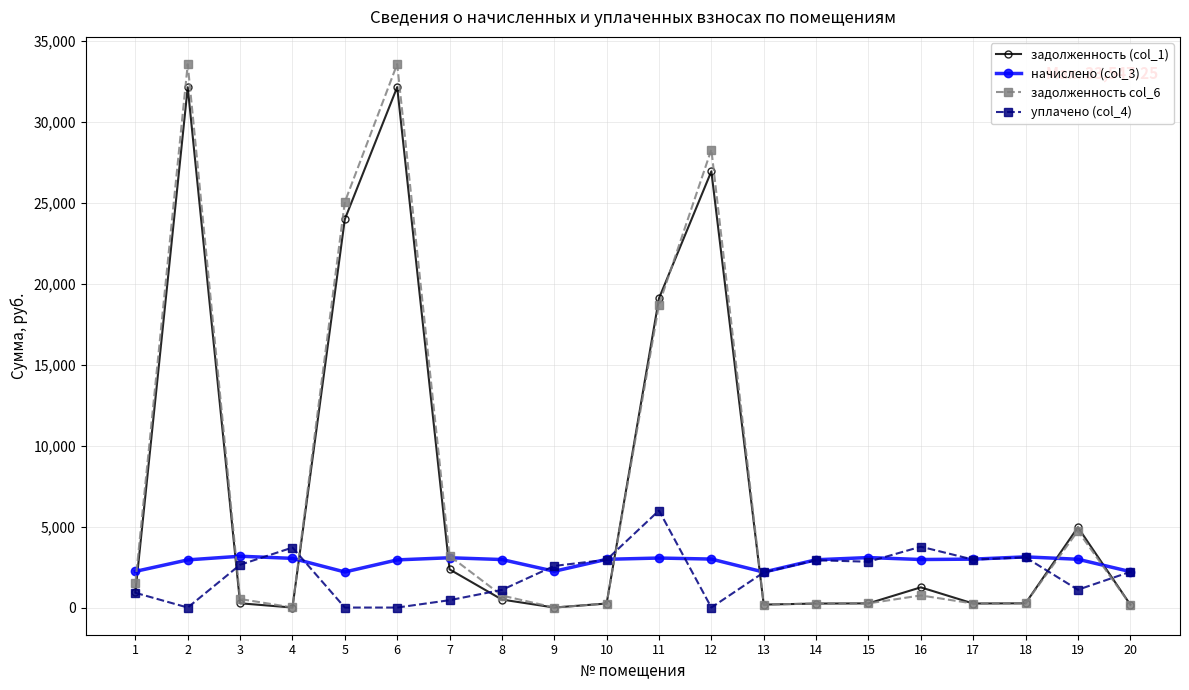

What are all the series names shown in the legend?

задолженность (col_1), начислено (col_3), задолженность col_6, уплачено (col_4)